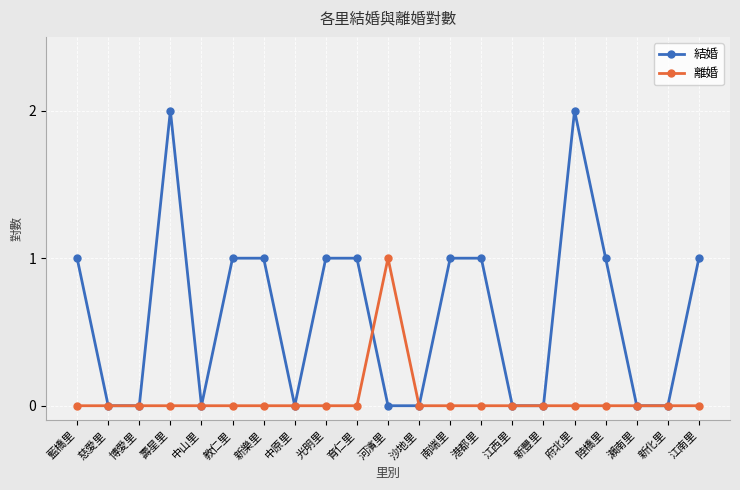

Rank the series at 陸橋里 from lowest to highest value.

離婚, 結婚